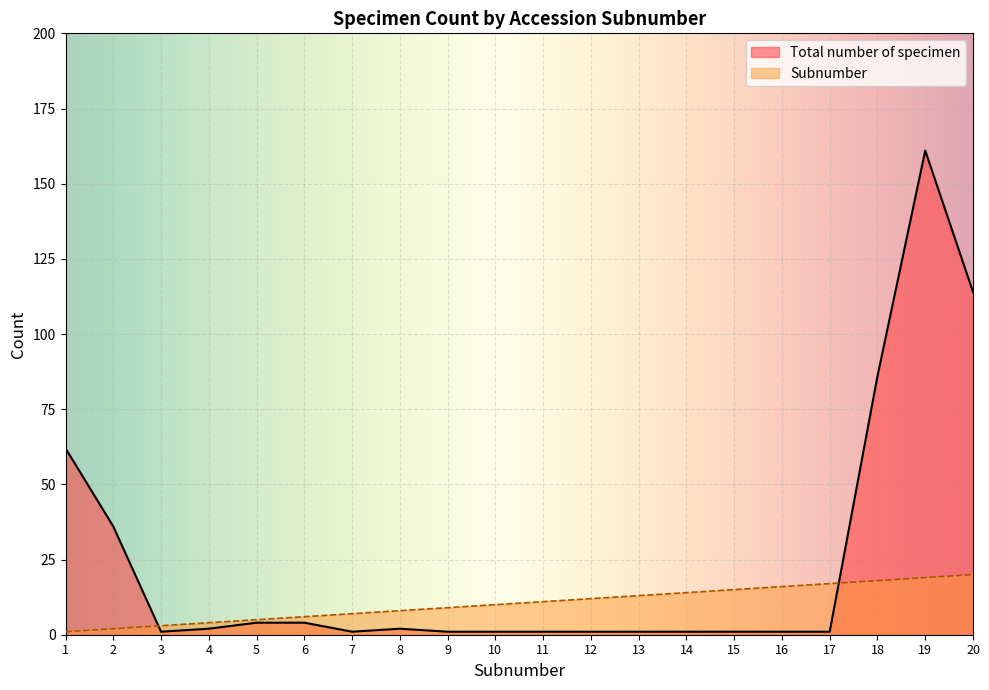

What is the difference between the Subnumber values at 7 and 2?

5